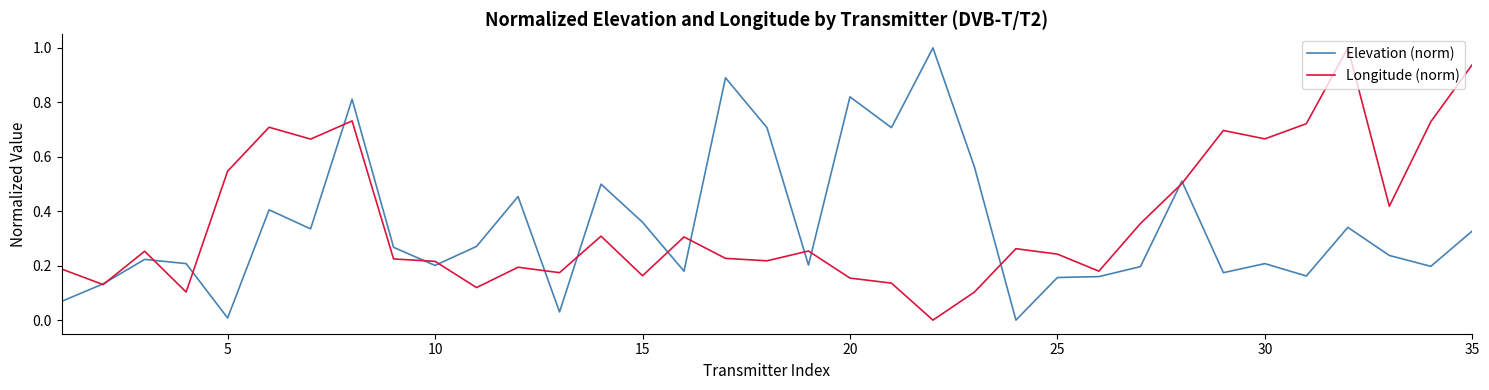

What are all the series names shown in the legend?

Elevation (norm), Longitude (norm)